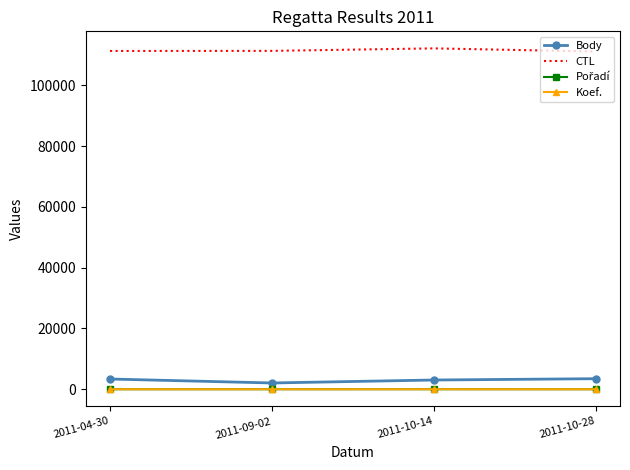

Which series has the widest spread of values?

Body